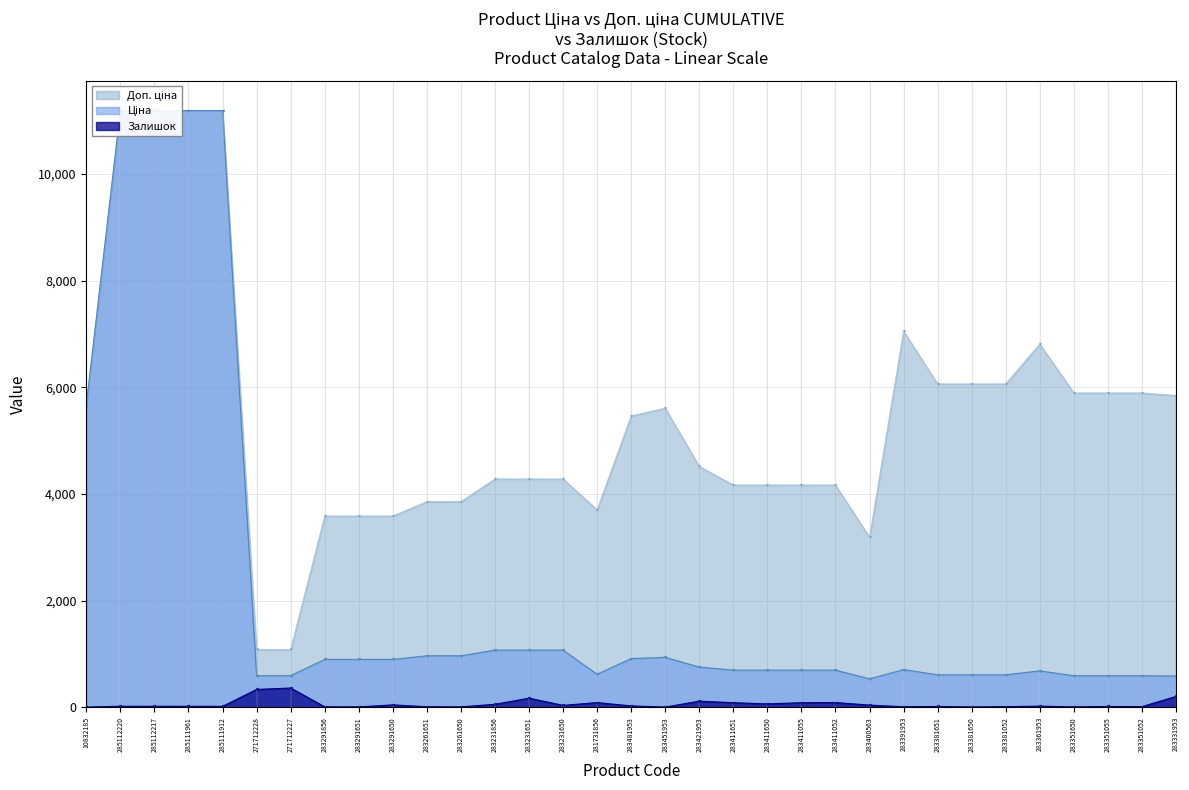

True or false: Залишок has a value of 84.0 at 283411055.

True